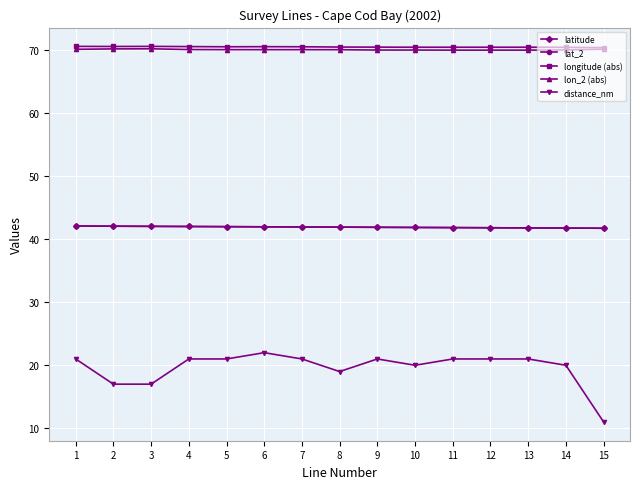

Is this an area chart (filled region under the line)?

No